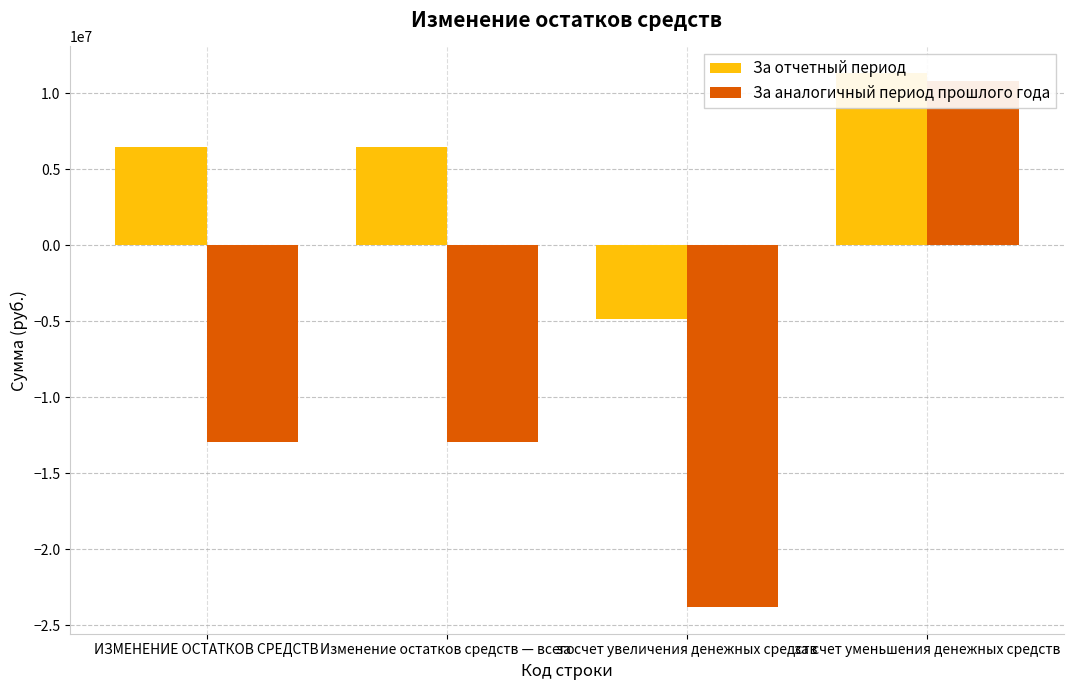

At which label does За аналогичный период прошлого года reach its minimum?

за счет увеличения денежных средств